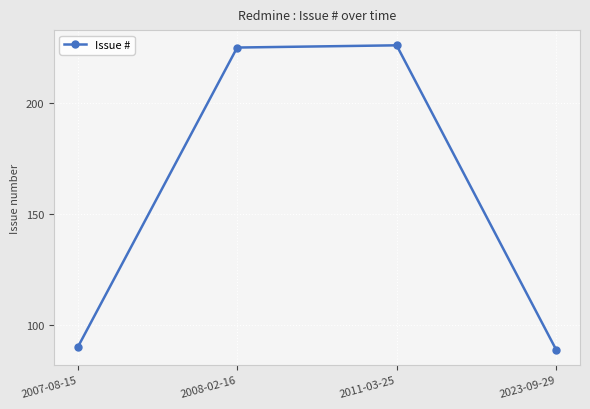

Does the chart display data point markers on the line(s)?

Yes